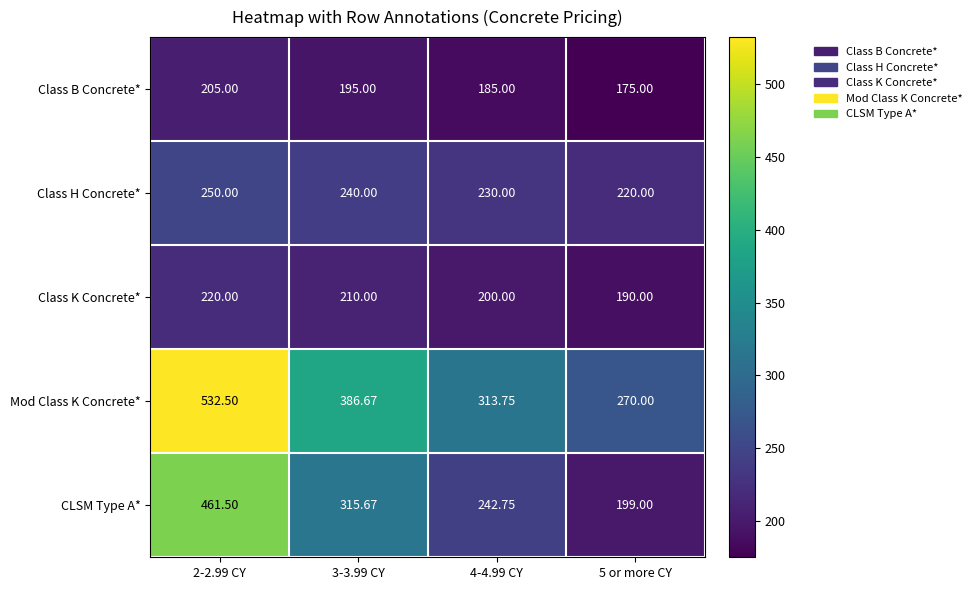

How many data points in Class H Concrete* are less than 240?

2